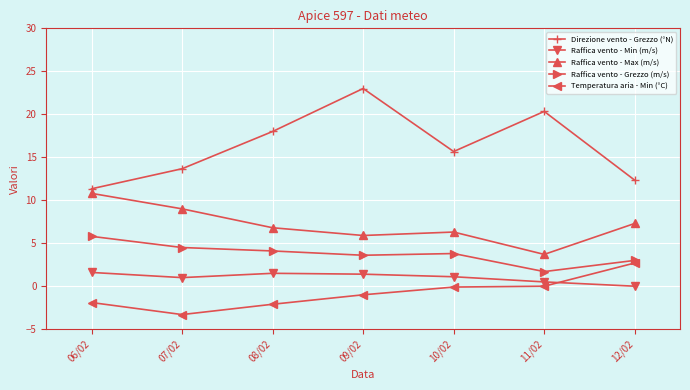

What is the total value across all series at 06/02?

27.6